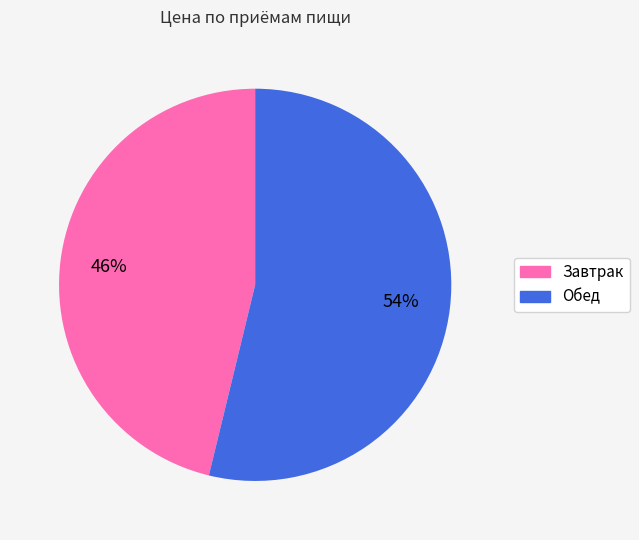

Is the sum of Завтрак and Обед greater than half?

Yes